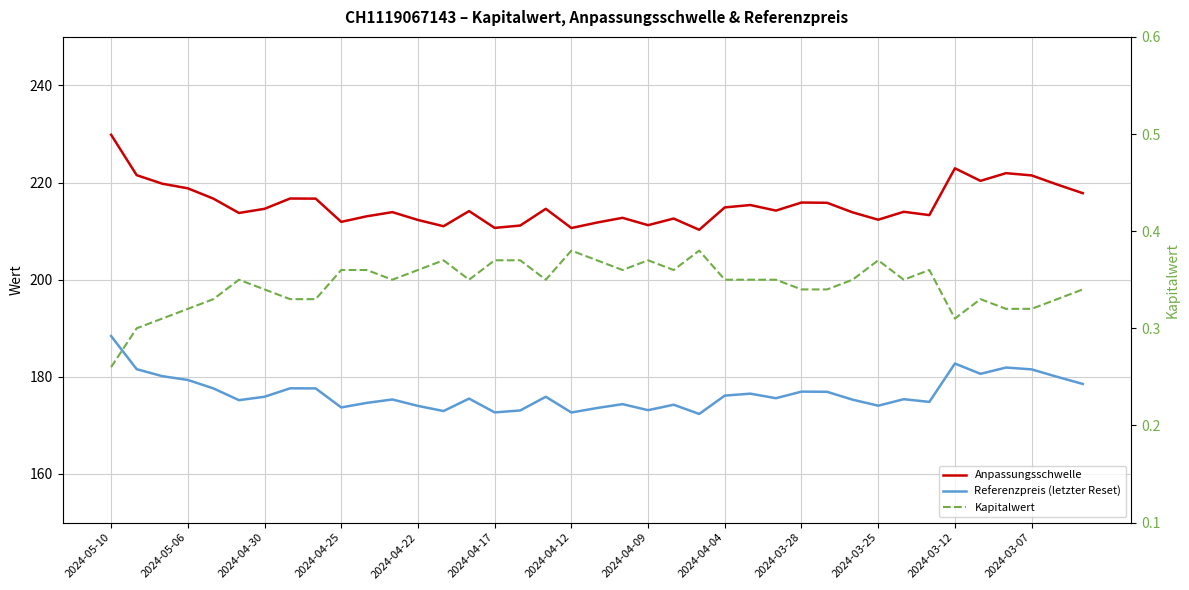

Which series has the widest spread of values?

Anpassungsschwelle